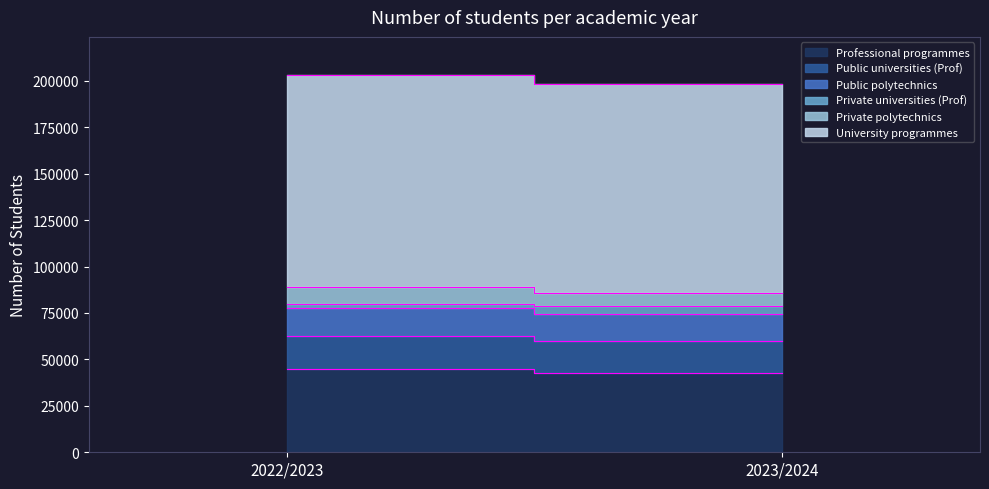

Count the Public polytechnics values in the range 14640 to 15238.

2